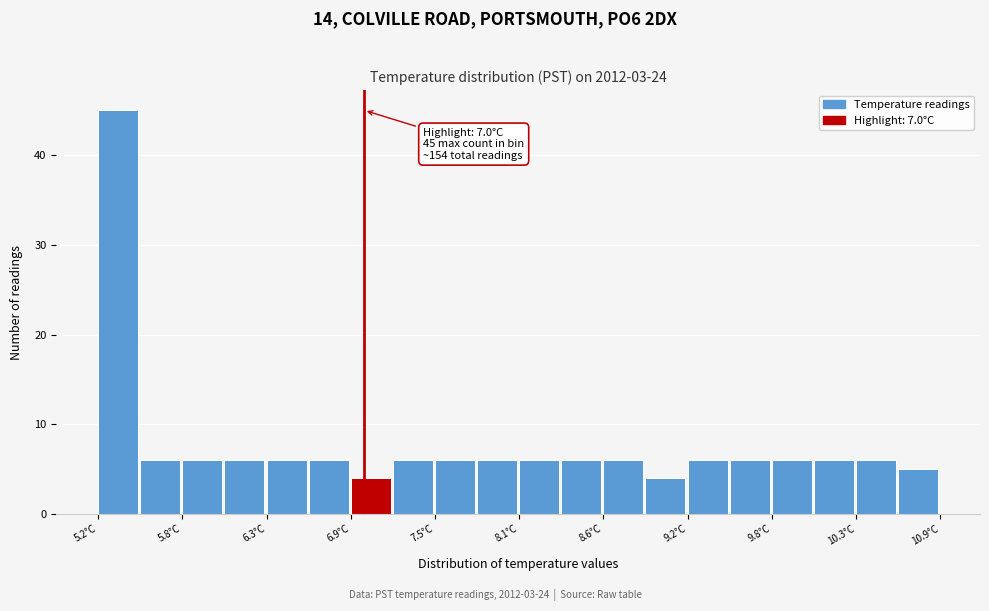

Read against the x-axis, roughly where is the centre of the tallest bar?

5.3